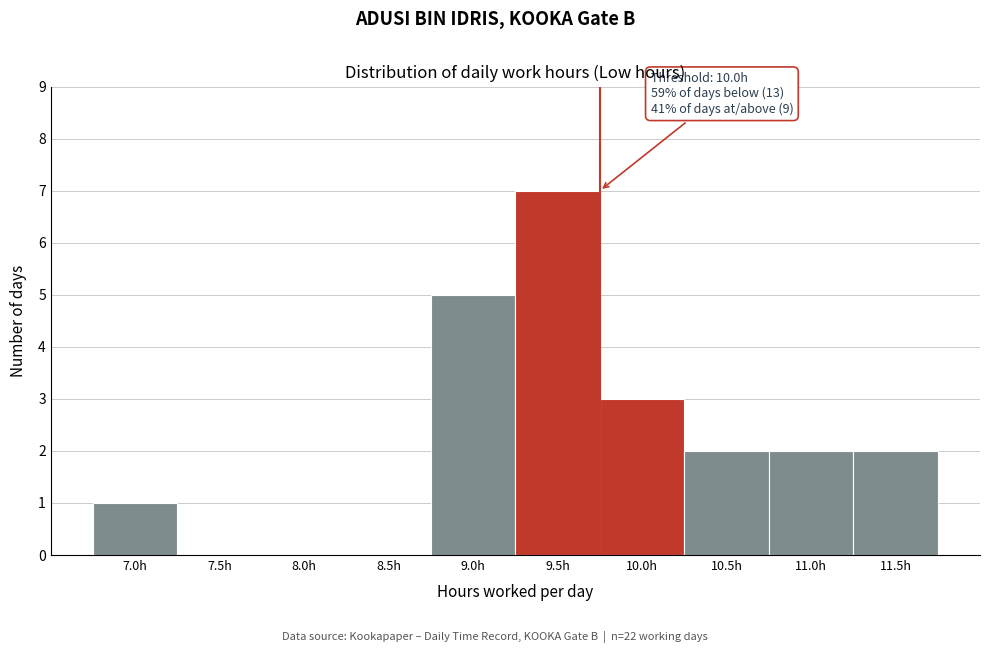

Reading left to right, extract all data points from this chart.

7.0h=1	7.5h=0	8.0h=0	8.5h=0	9.0h=5	9.5h=7	10.0h=3	10.5h=2	11.0h=2	11.5h=2